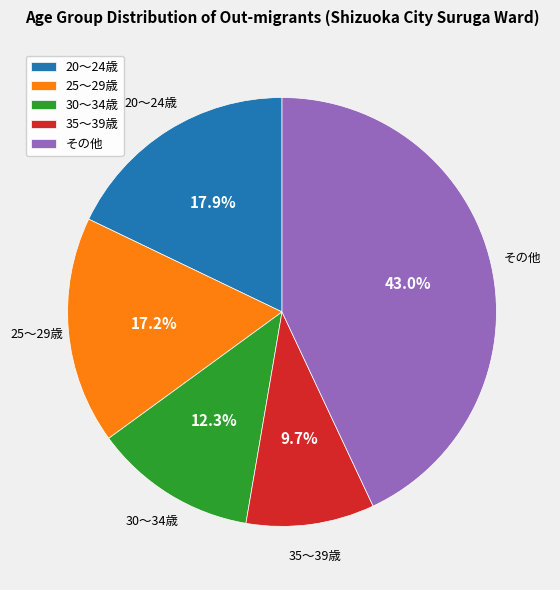

Rank the categories by value from lowest to highest.

35～39歳, 30～34歳, 25～29歳, 20～24歳, その他